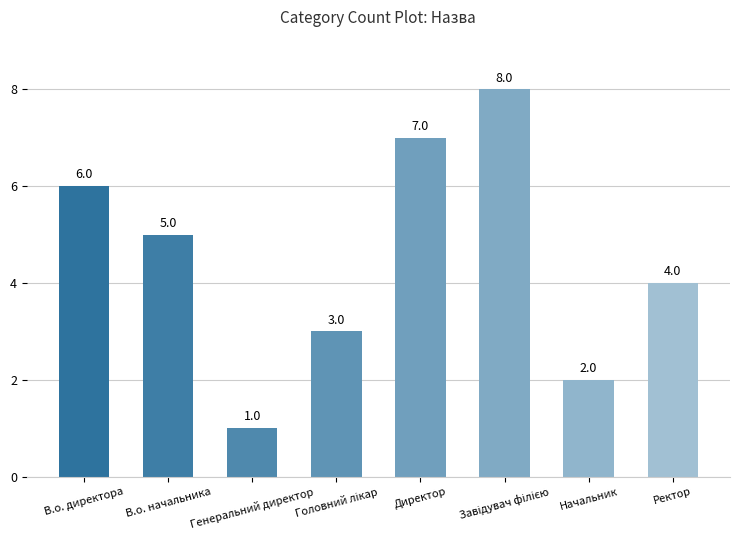

Which has a higher value, Ректор or Начальник?

Ректор